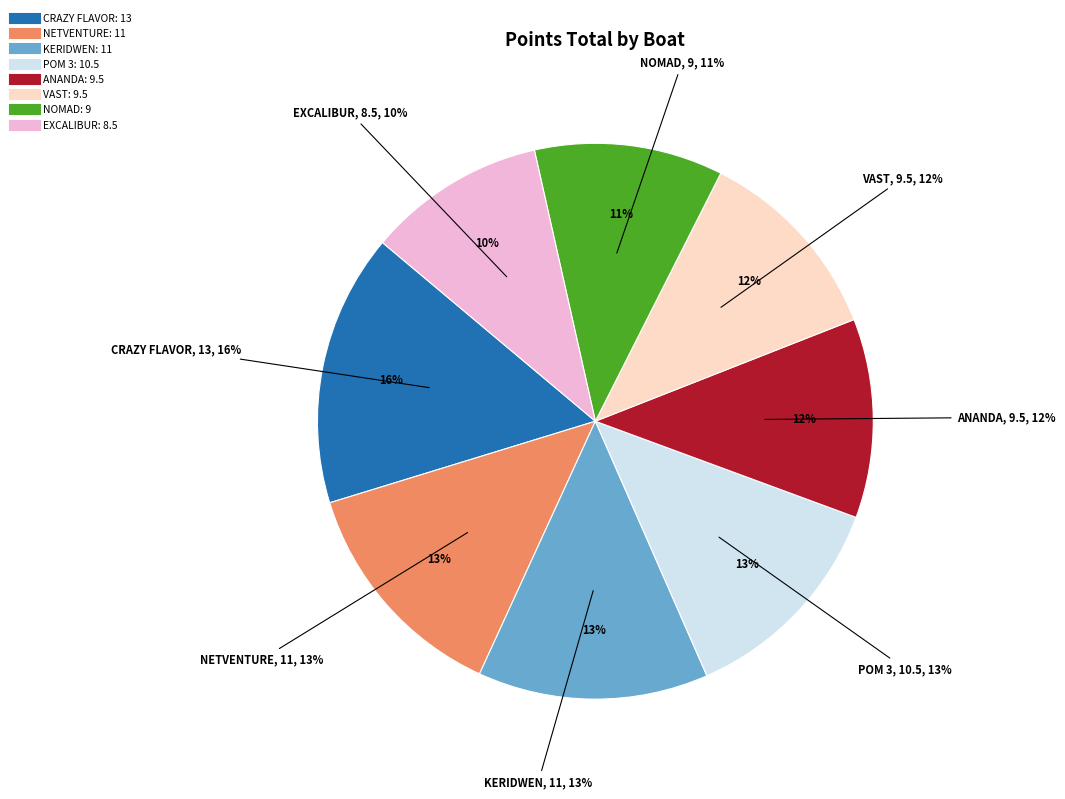

How much of the chart is everything except NOMAD?

89.0%